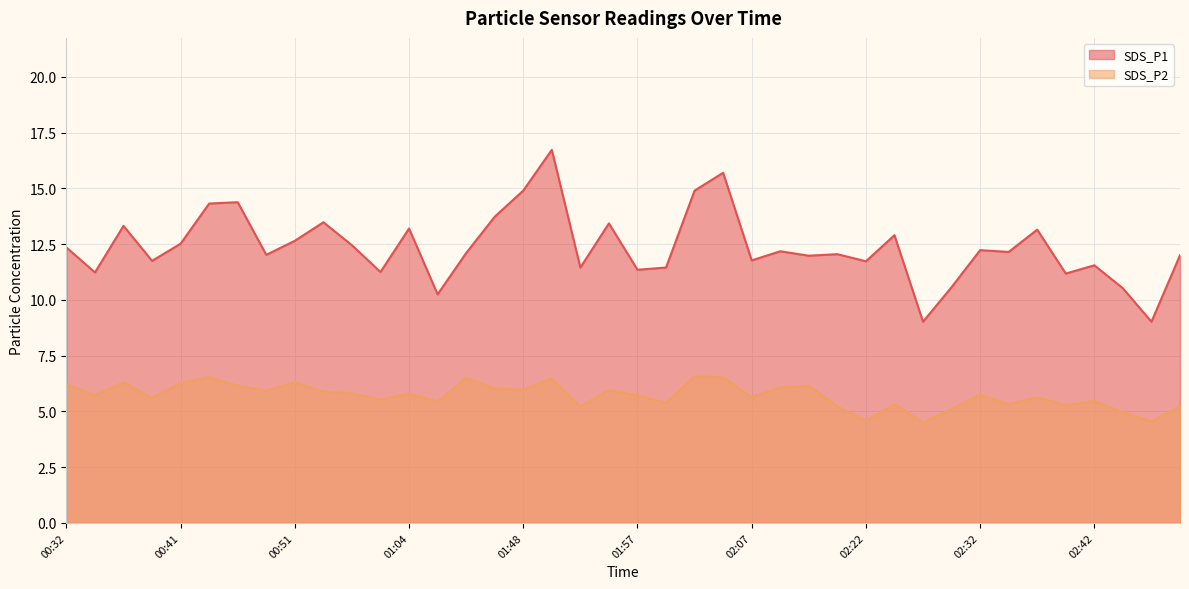

What is the difference between the maximum and minimum values in the SDS_P2 series?

2.1